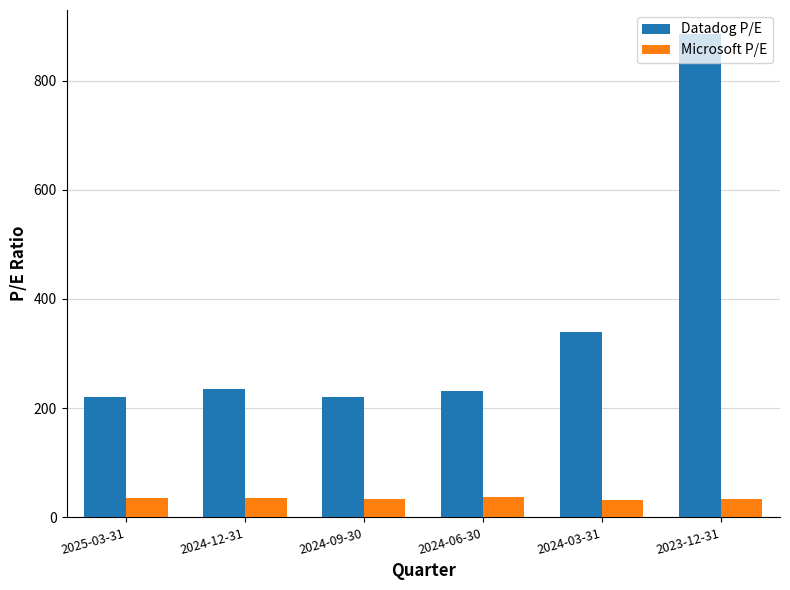

How many groups of bars are there?

6